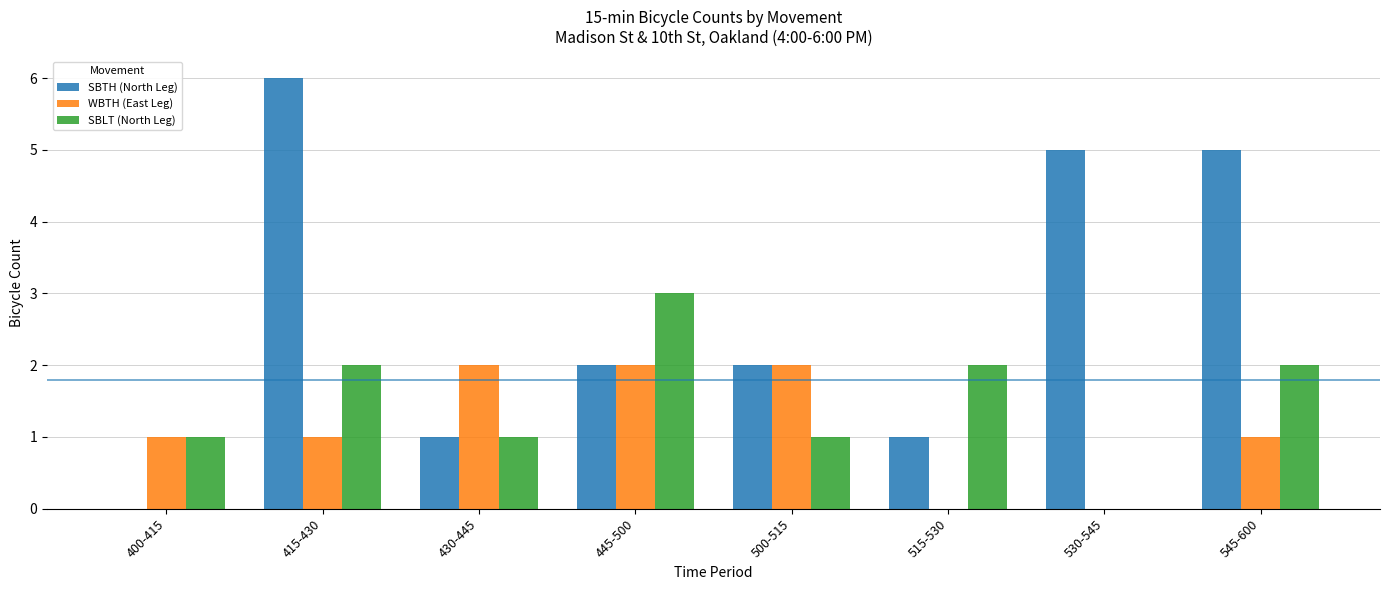

What is the highest value of the WBTH (East Leg) series?

2